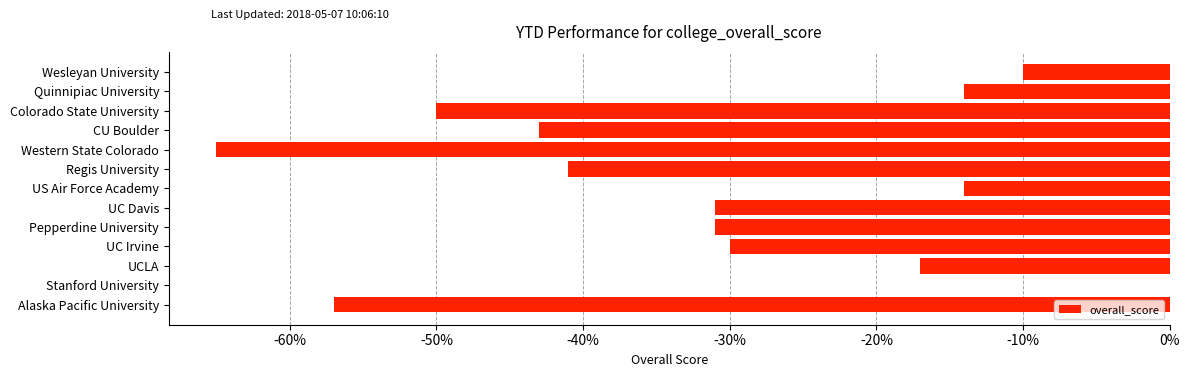

How many values exceed -31?

6